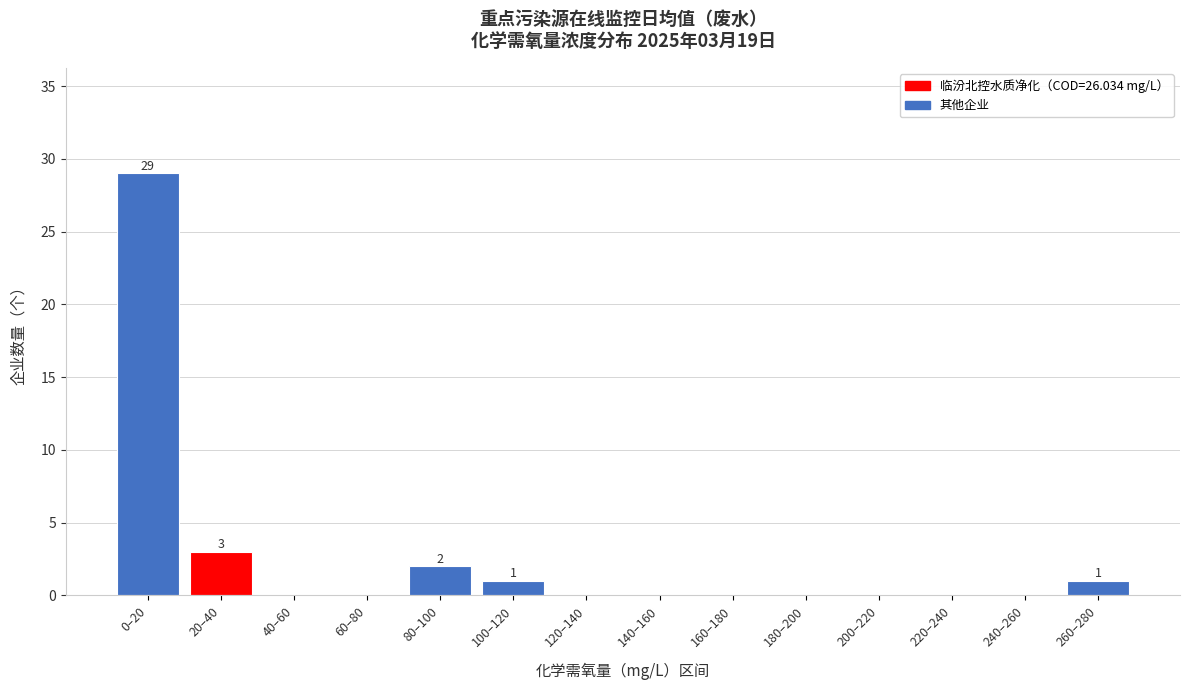

Reading right to left, transcribe all the data shown in this chart.

260–280=1	240–260=0	220–240=0	200–220=0	180–200=0	160–180=0	140–160=0	120–140=0	100–120=1	80–100=2	60–80=0	40–60=0	20–40=3	0–20=29